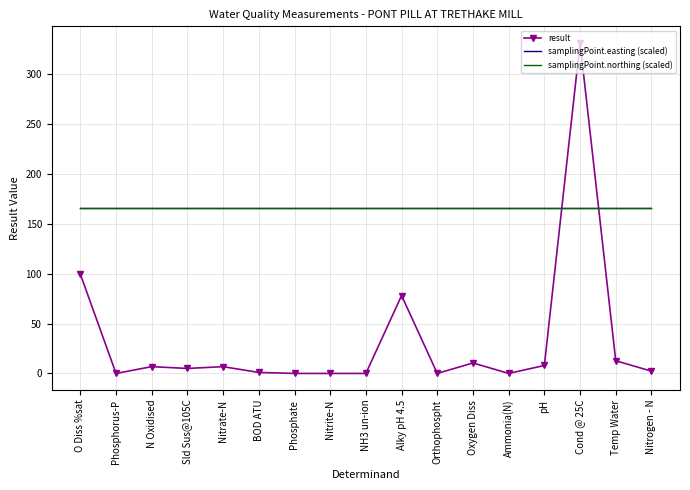

Which series changed the most between Alky pH 4.5 and Orthophospht?

result